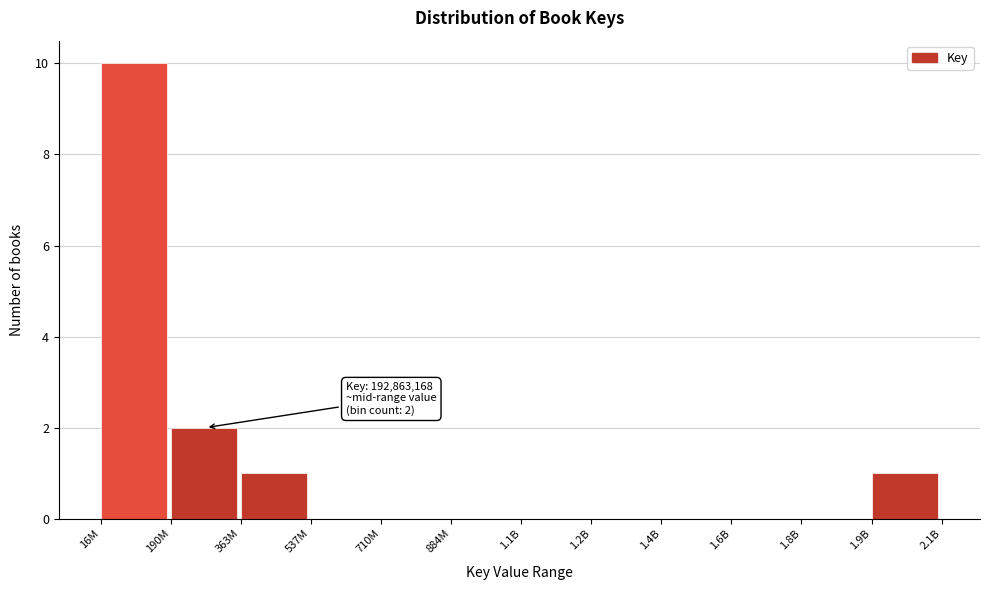

Reading right to left, transcribe all the data shown in this chart.

1.9B=1	1.8B=0	1.6B=0	1.4B=0	1.2B=0	1.1B=0	884M=0	710M=0	537M=0	363M=1	190M=2	16M=10